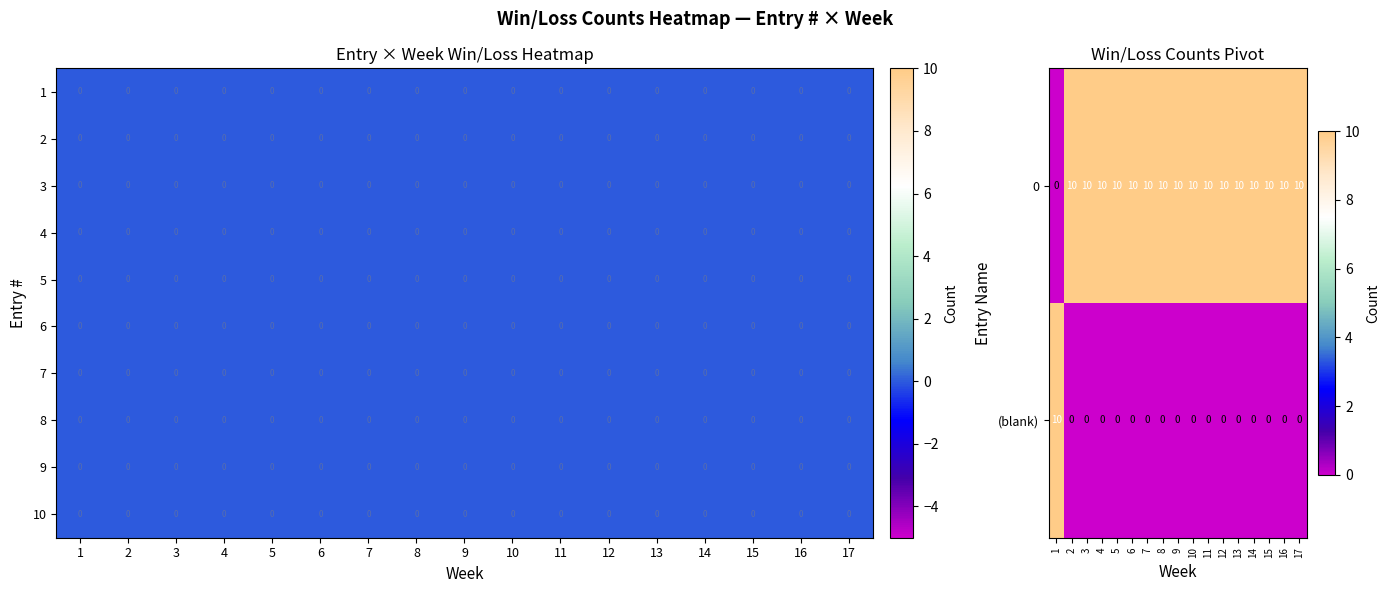

At how many categories does at least one series exceed 8?

17